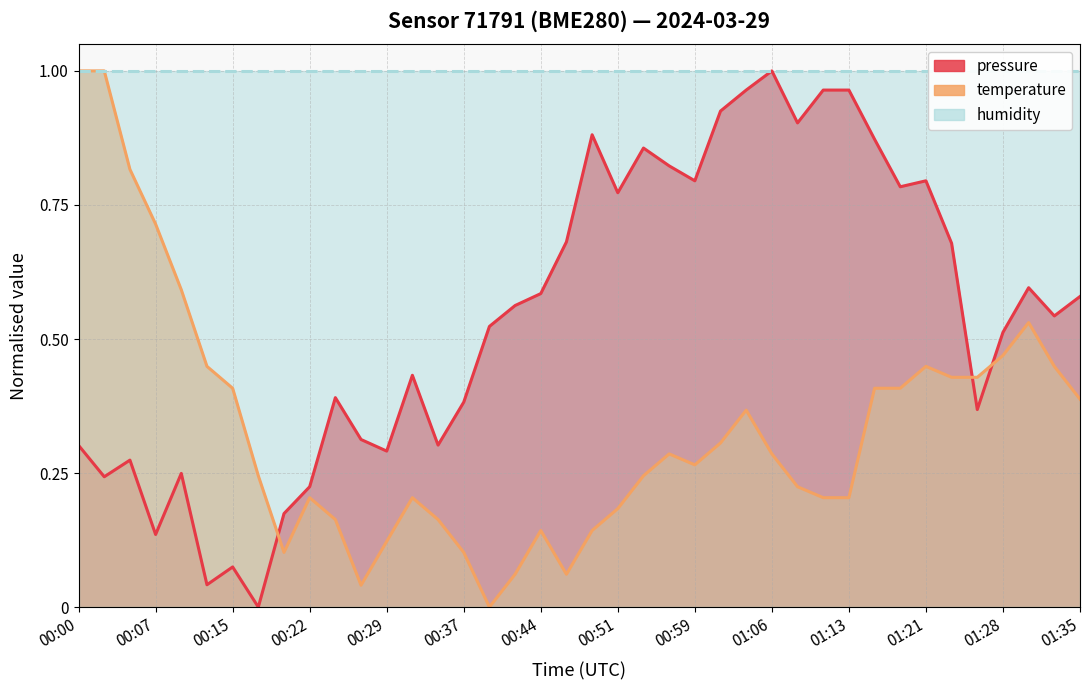

What is the difference between the maximum and minimum values in the temperature series?

1.0